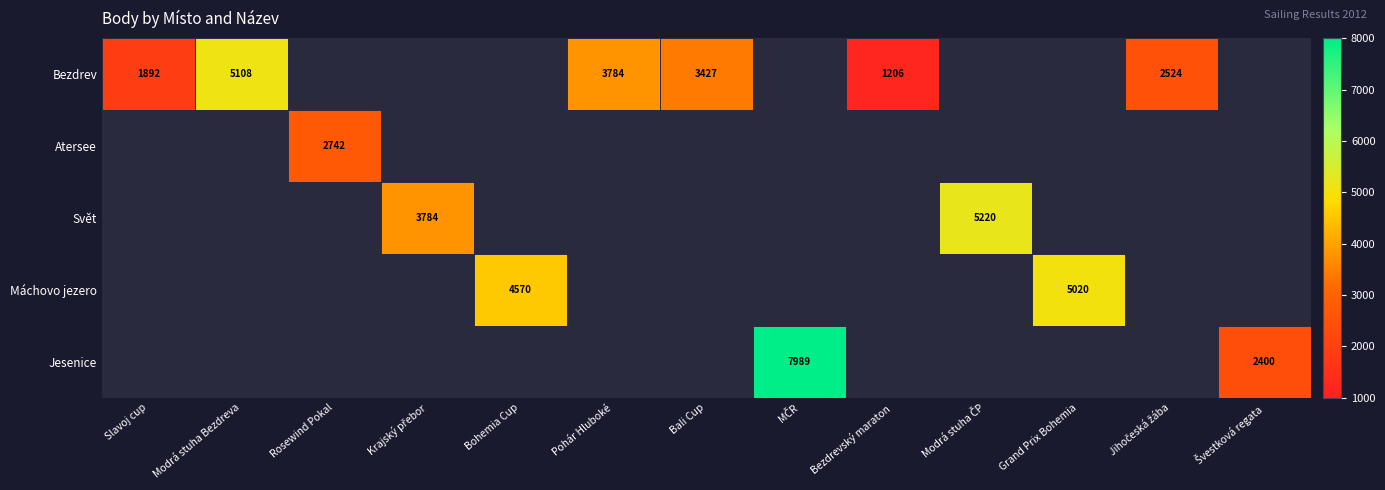

The Atersee series shows 2742 at Rosewind Pokal. True or false?

True